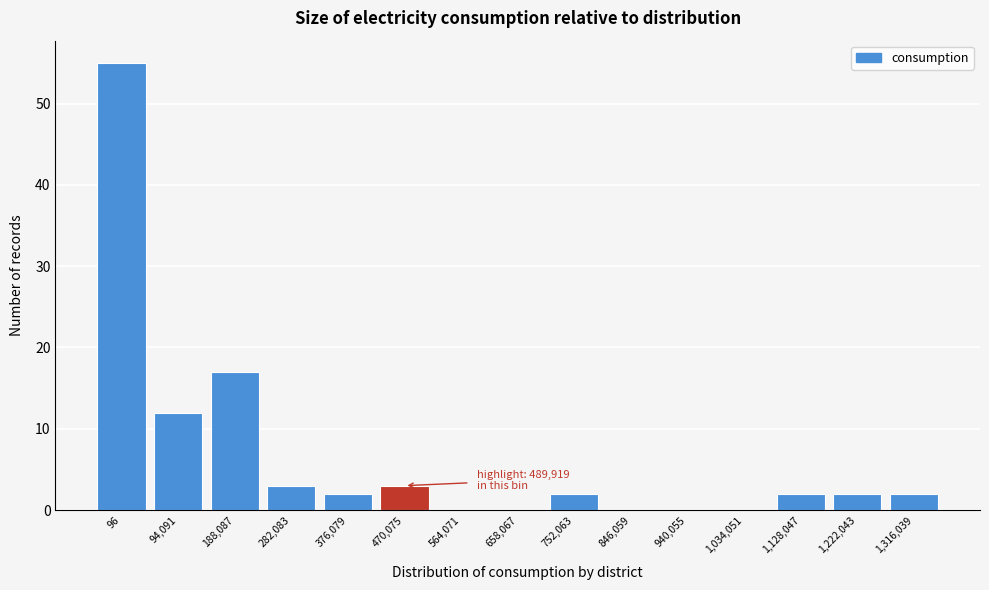

Reading right to left, extract all data points from this chart.

1,316,039=2	1,222,043=2	1,128,047=2	1,034,051=0	940,055=0	846,059=0	752,063=2	658,067=0	564,071=0	470,075=3	376,079=2	282,083=3	188,087=17	94,091=12	96=55